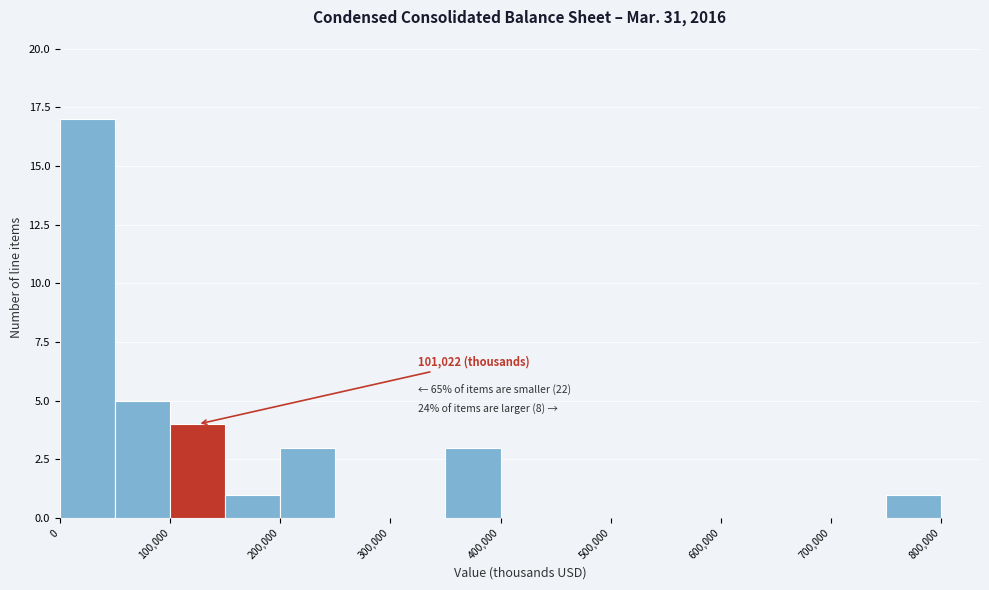

Over which range of the x-axis is the bar tallest?

0 to 50000